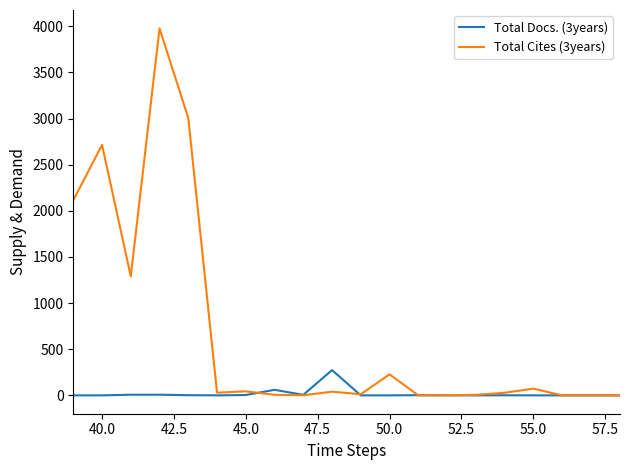

True or false: Total Docs. (3years) has more than 1 points higher than both neighbors.

True